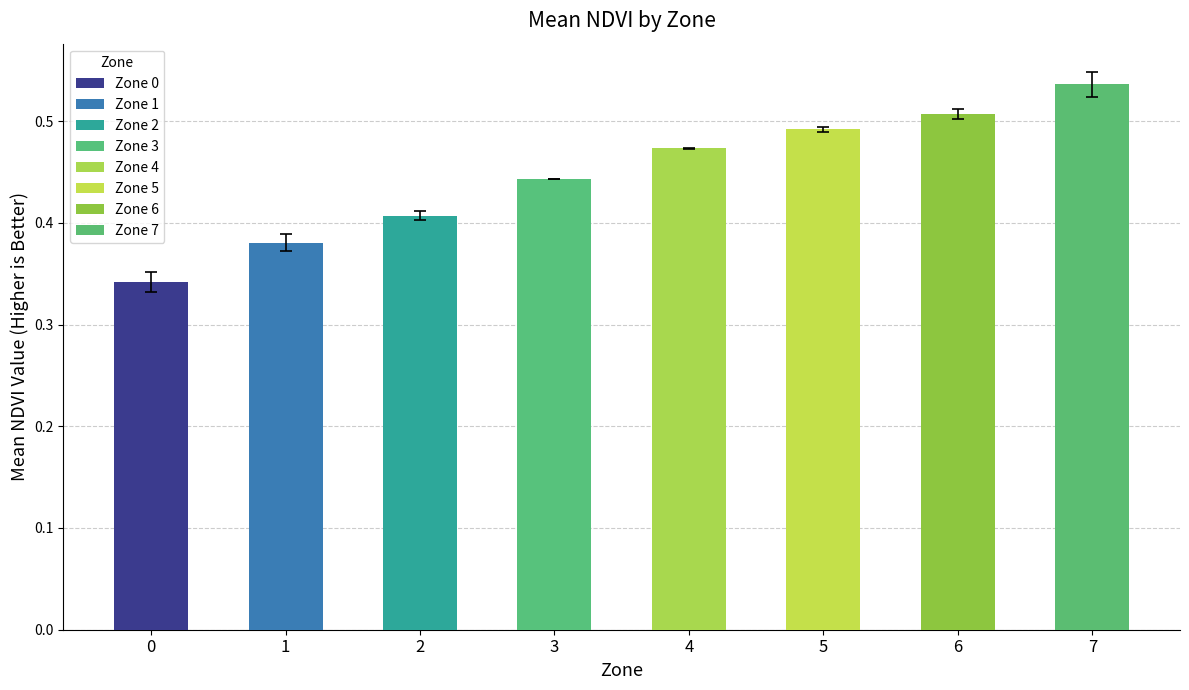

What is the change in value from 1 to 7?

+0.2